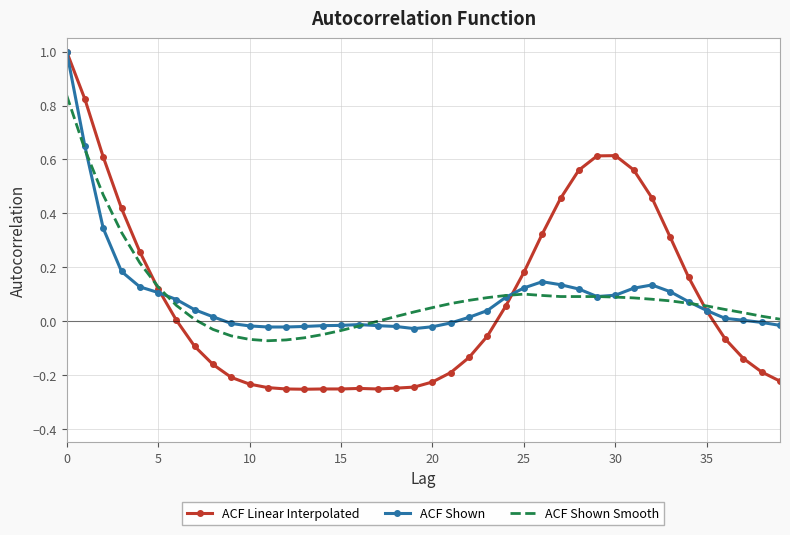

Which series has the widest spread of values?

ACF Linear Interpolated